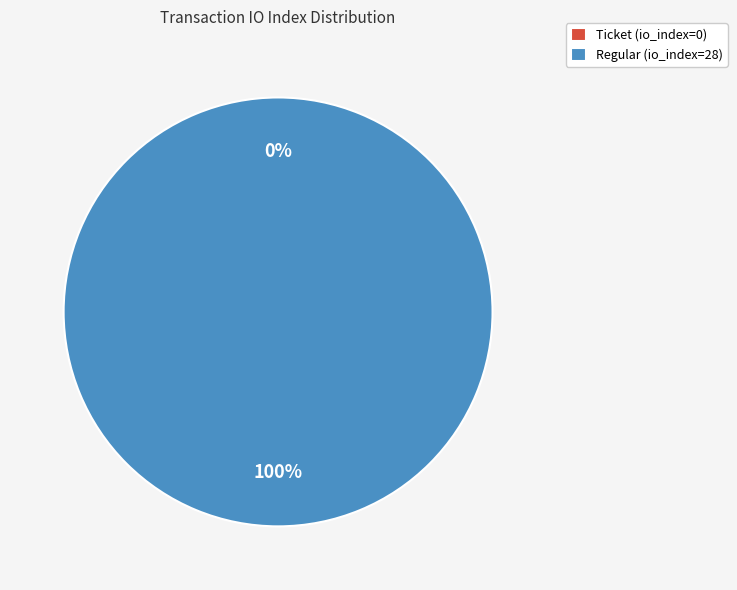

Is it true that Ticket (io_index=0) is 1% of the pie?

False